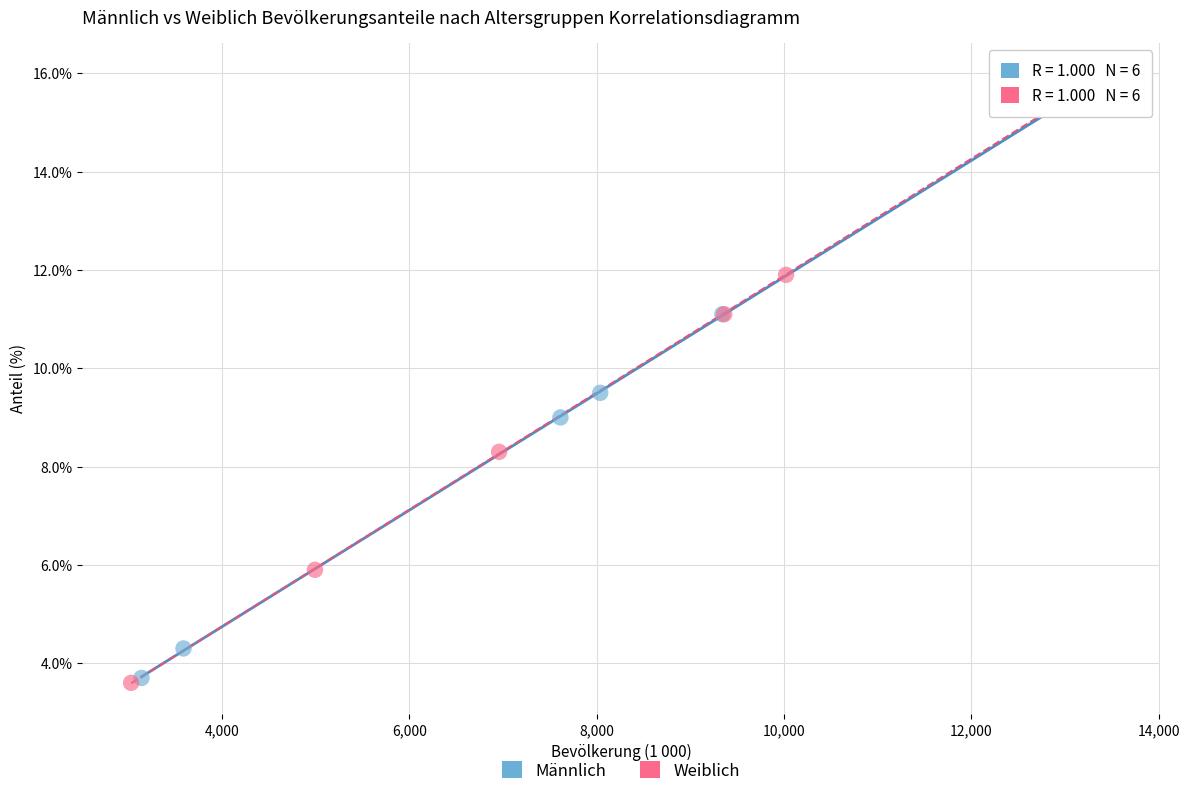

Which series has the widest spread of Y values?

Männlich